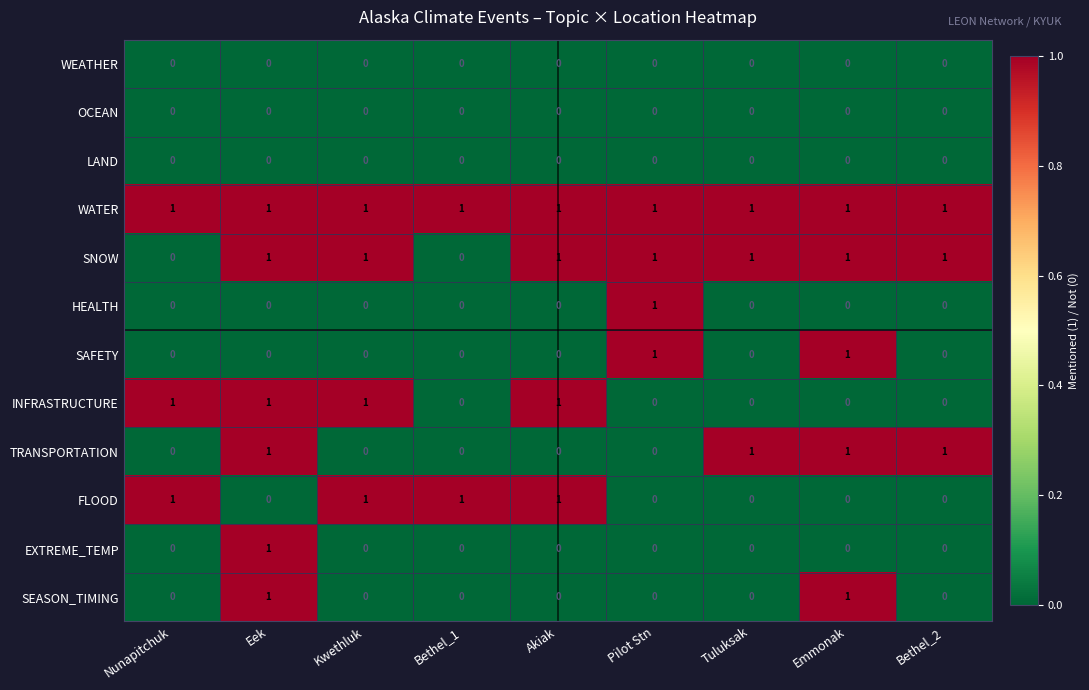

At which label does HEALTH reach its peak?

Pilot Stn